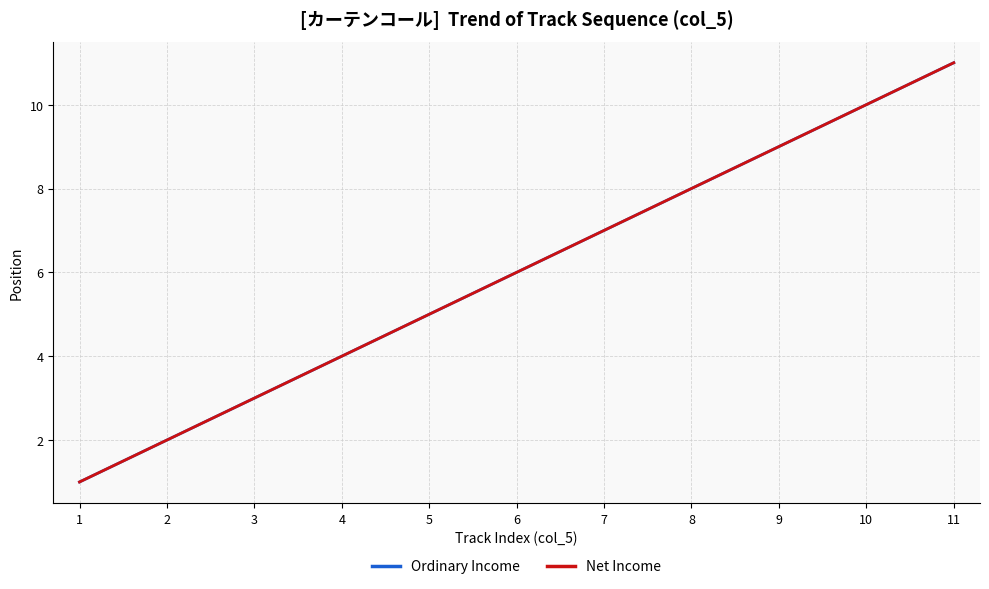

Read the Ordinary Income value at 11, to the nearest 5.

10